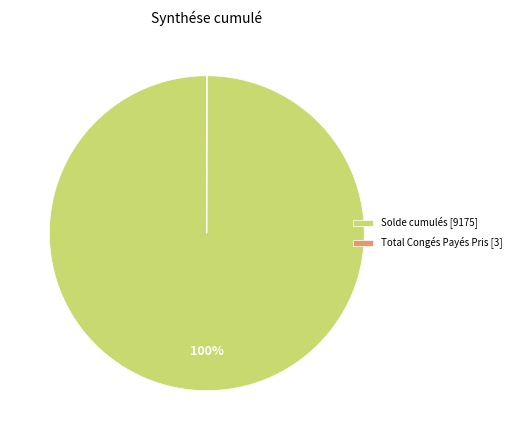

Is there a majority slice in this chart?

Yes